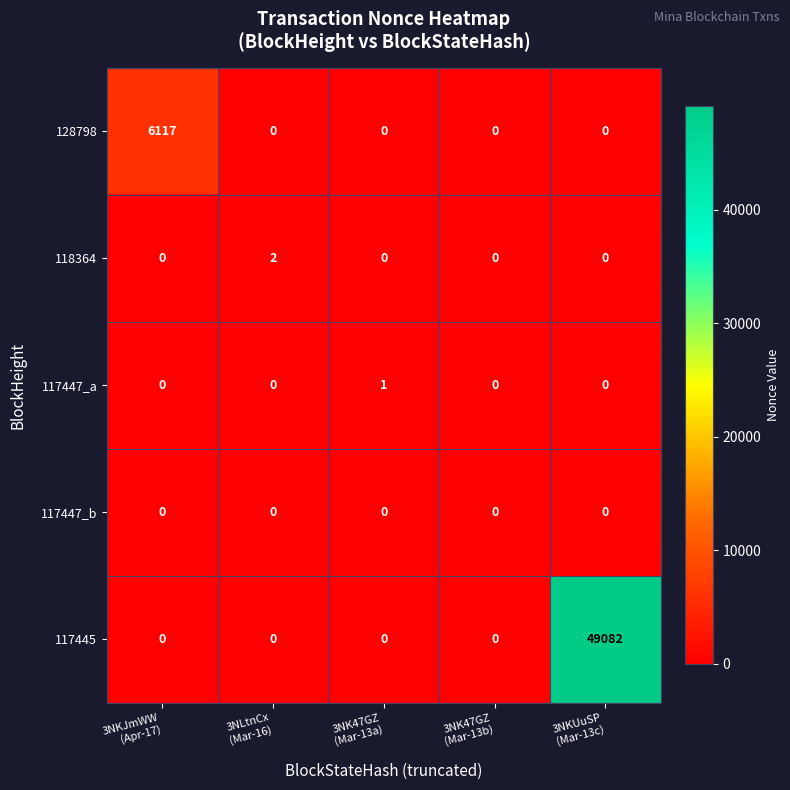

Reading left to right, transcribe all the data shown in this chart.

128798: 6117	0	0	0	0
118364: 0	2	0	0	0
117447_a: 0	0	1	0	0
117447_b: 0	0	0	0	0
117445: 0	0	0	0	49082